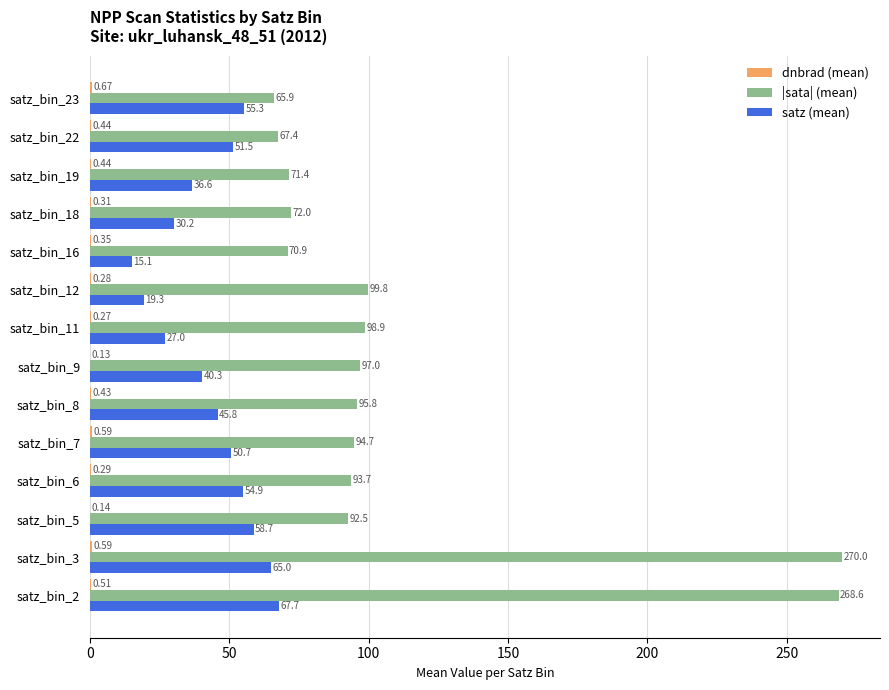

Which series changed the most between satz_bin_11 and satz_bin_22?

|sata| (mean)